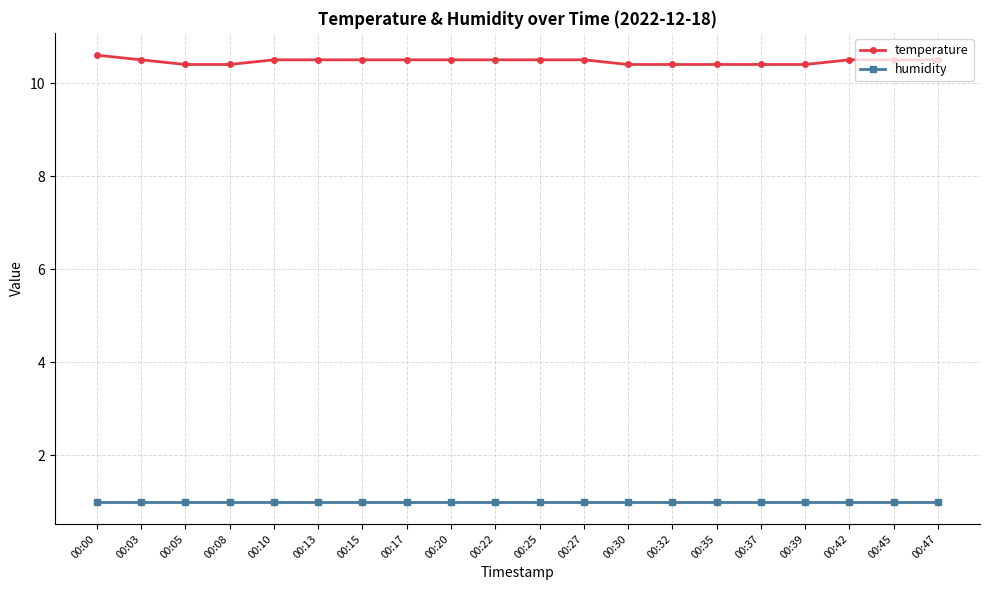

Does the chart have visible grid lines?

Yes